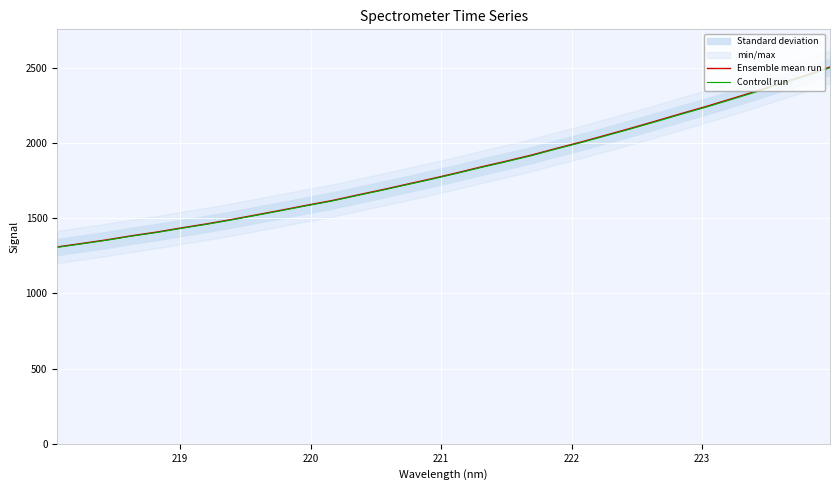

What is the maximum value for Controll run?

2499.3